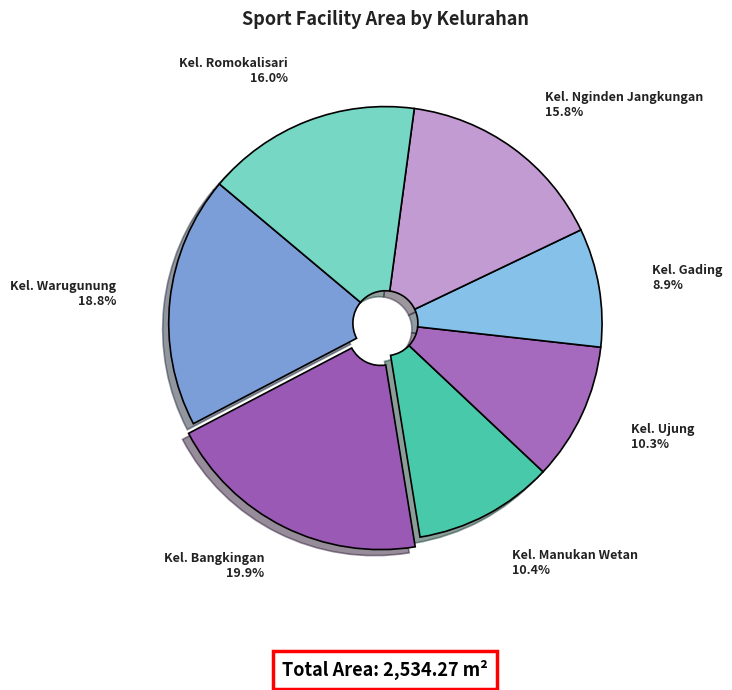

Is it true that Kel. Romokalisari is 7% of the pie?

False